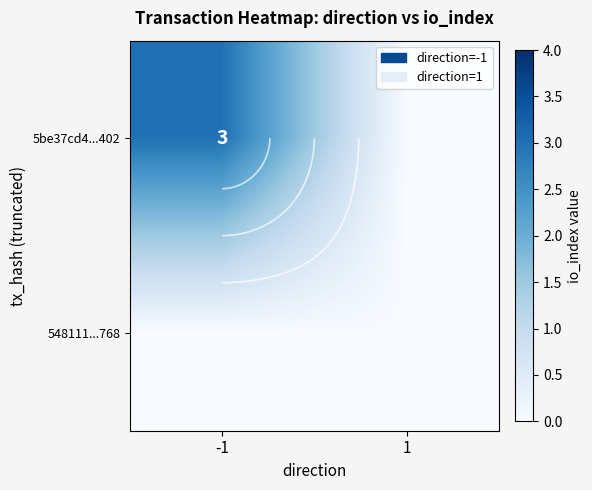

Count the 5be37cd4...402 values in the range 0 to 3.

2